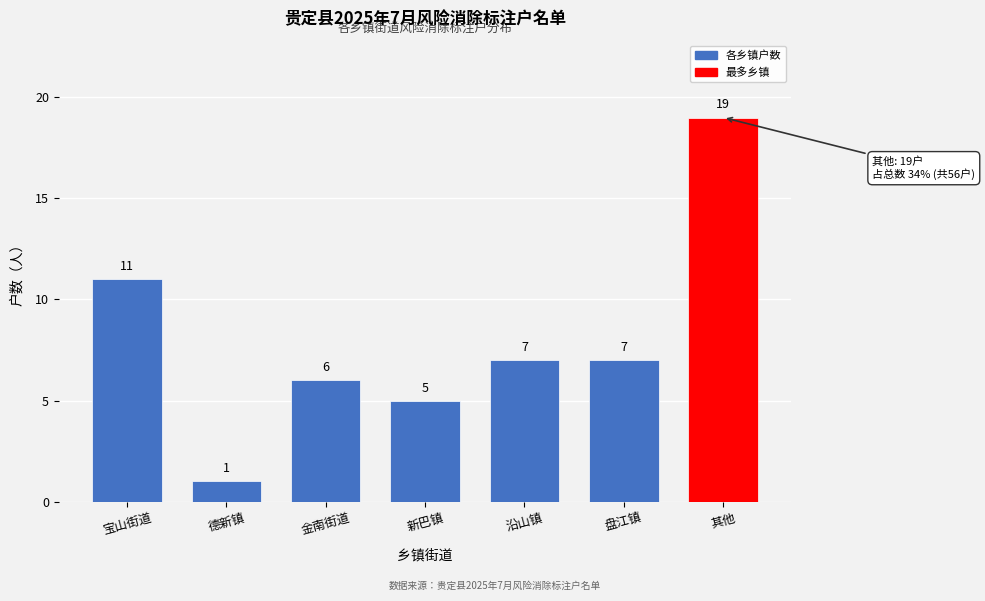

Reading left to right, extract all data points from this chart.

宝山街道=11	德新镇=1	金南街道=6	新巴镇=5	沿山镇=7	盘江镇=7	其他=19